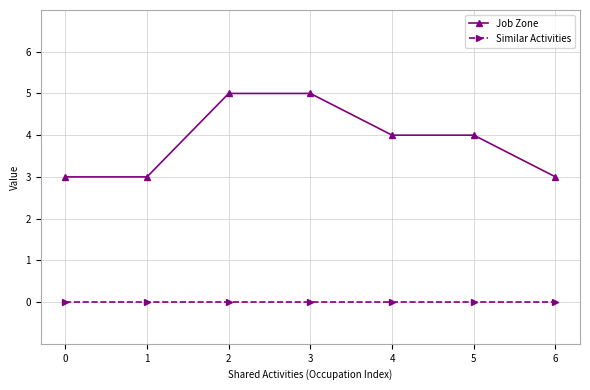

True or false: Job Zone has a value of 4 at 0.

False